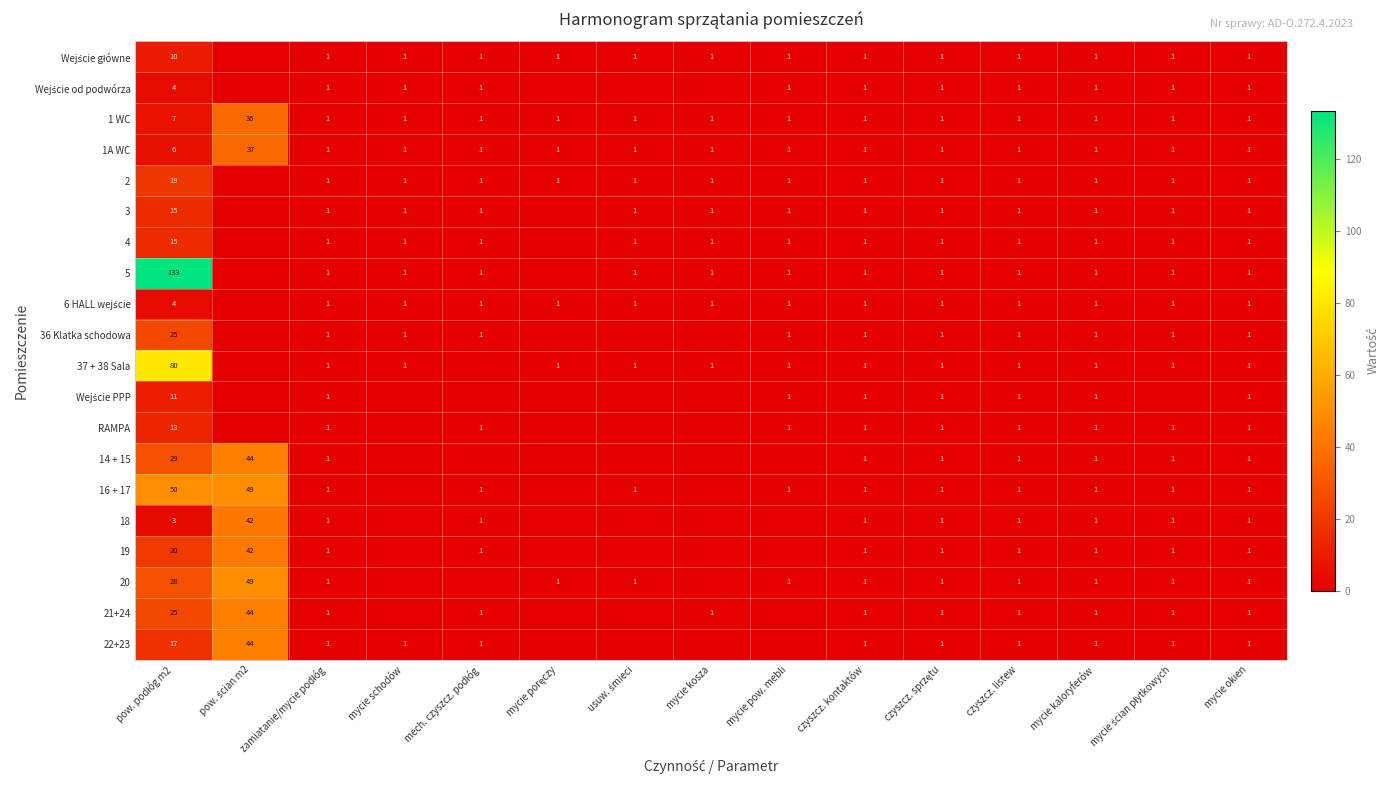

What is the total value across all series at czyszcz. kontaktów?

20